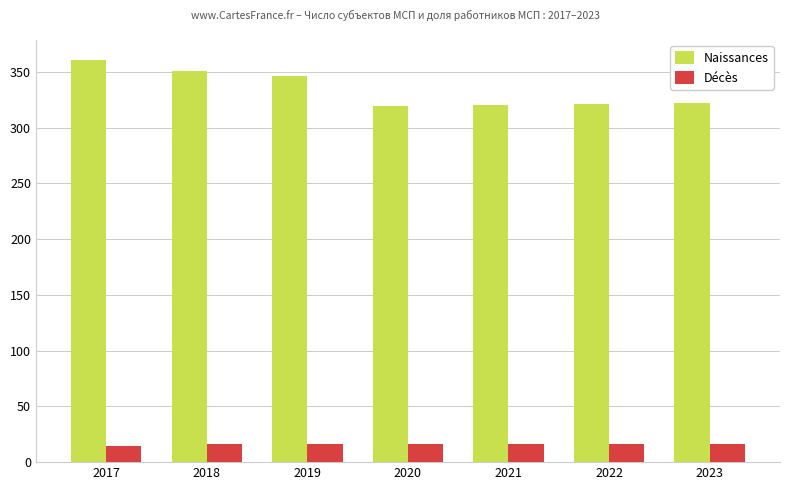

Rank the series by their average value, from lowest to highest.

Décès, Naissances